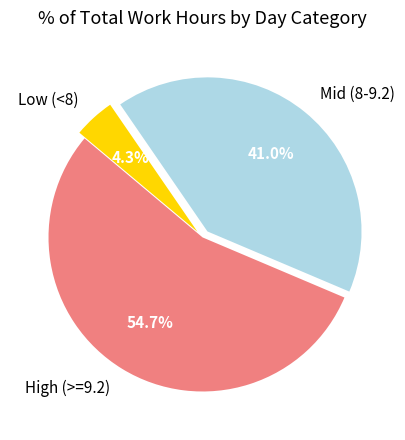

Between Mid (8-9.2) and Low (<8), which is larger?

Mid (8-9.2)